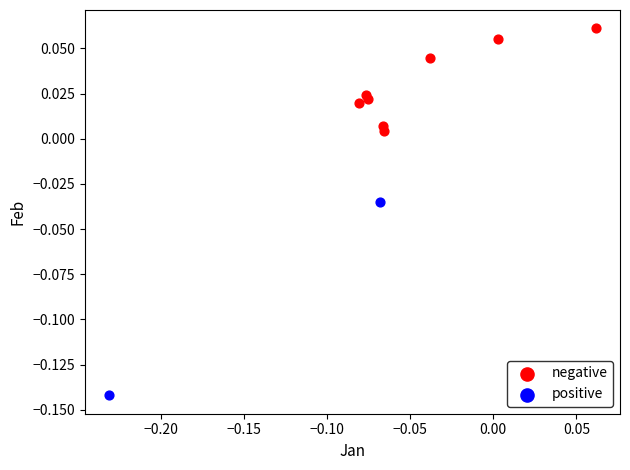

What are all the series names shown in the legend?

negative, positive